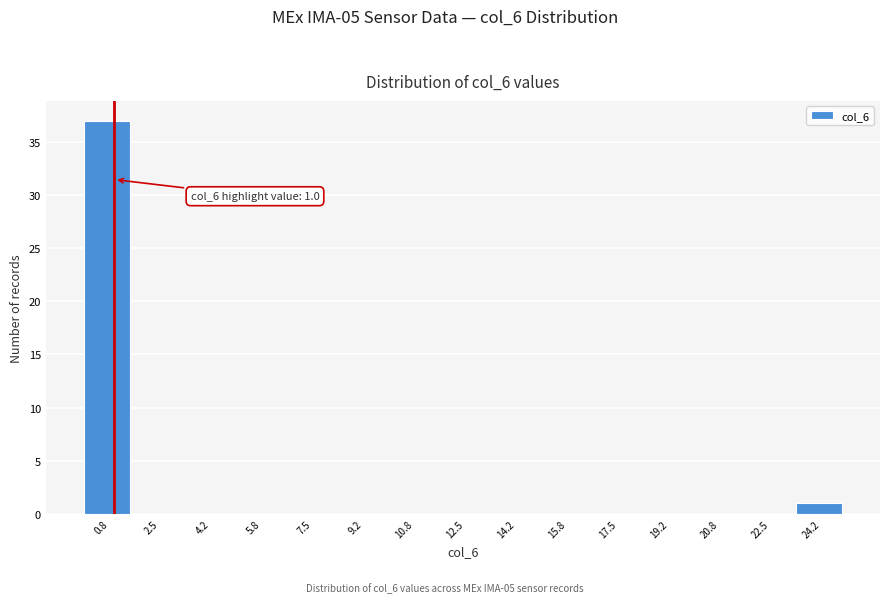

Over which range of the x-axis is the bar tallest?

0.0 to 1.6